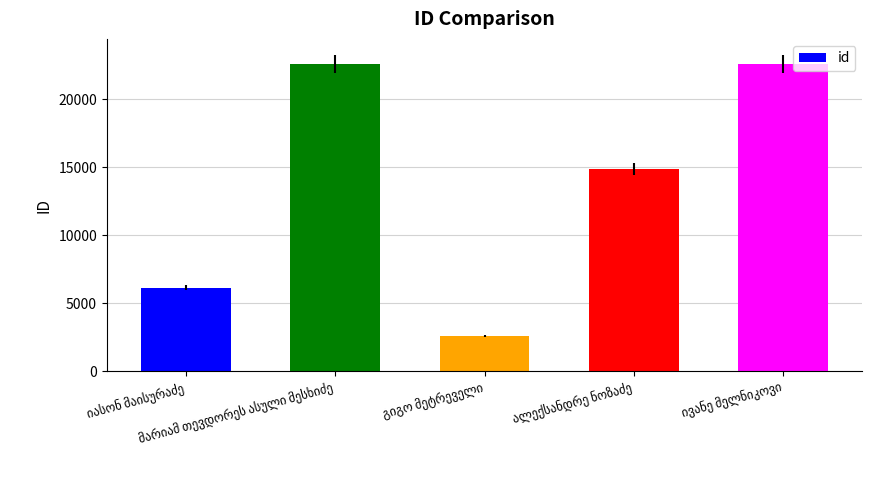

What is the minimum value shown in the chart?

2607